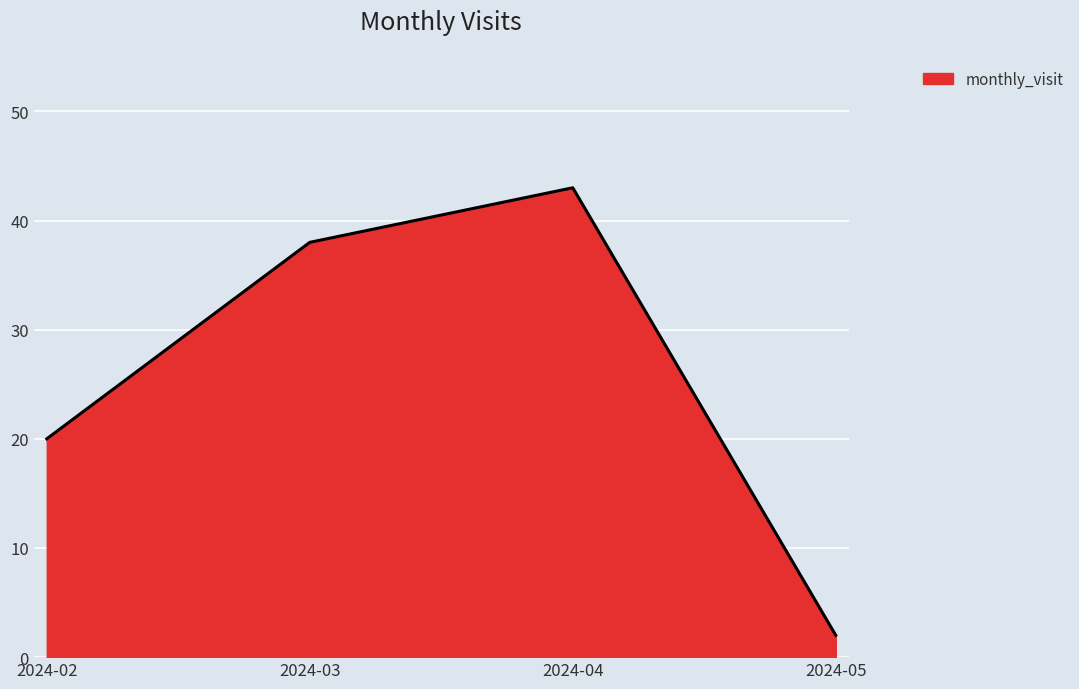

What is the sum of the values at 2024-02 and 2024-03?

58